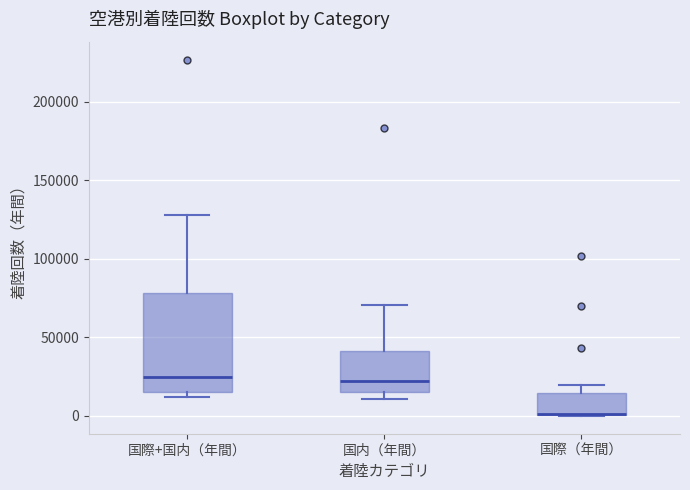

Which box is the tallest, from its lower edge to its upper edge?

国際+国内（年間）